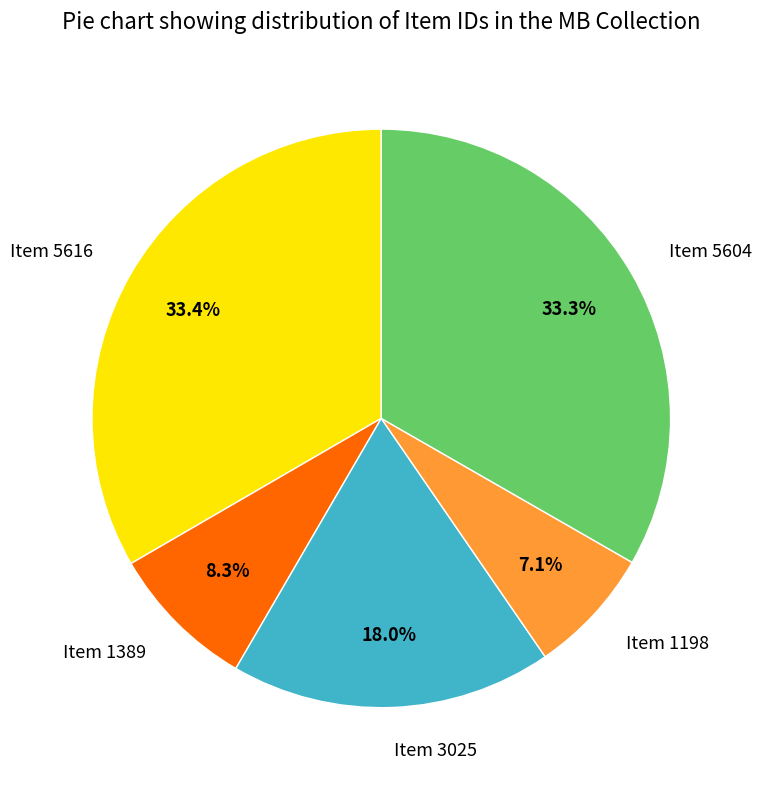

Is there any slice that represents more than half of the pie?

No